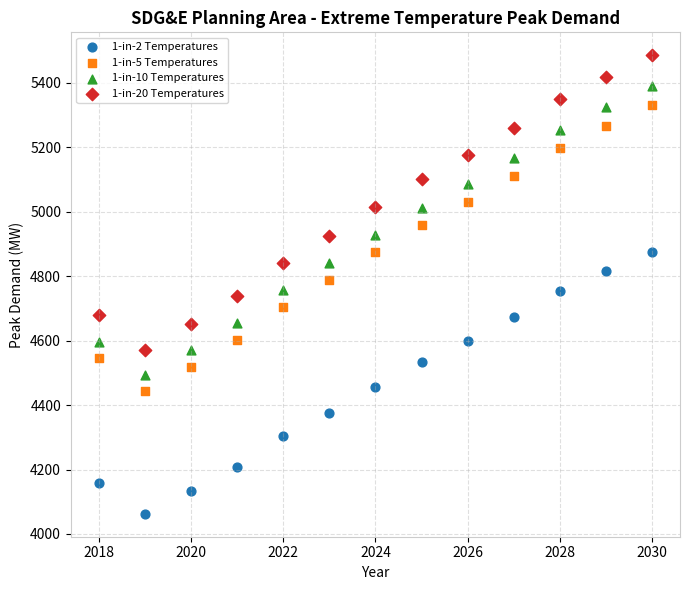

Which series has the largest Y range (max minus min)?

1-in-20 Temperatures